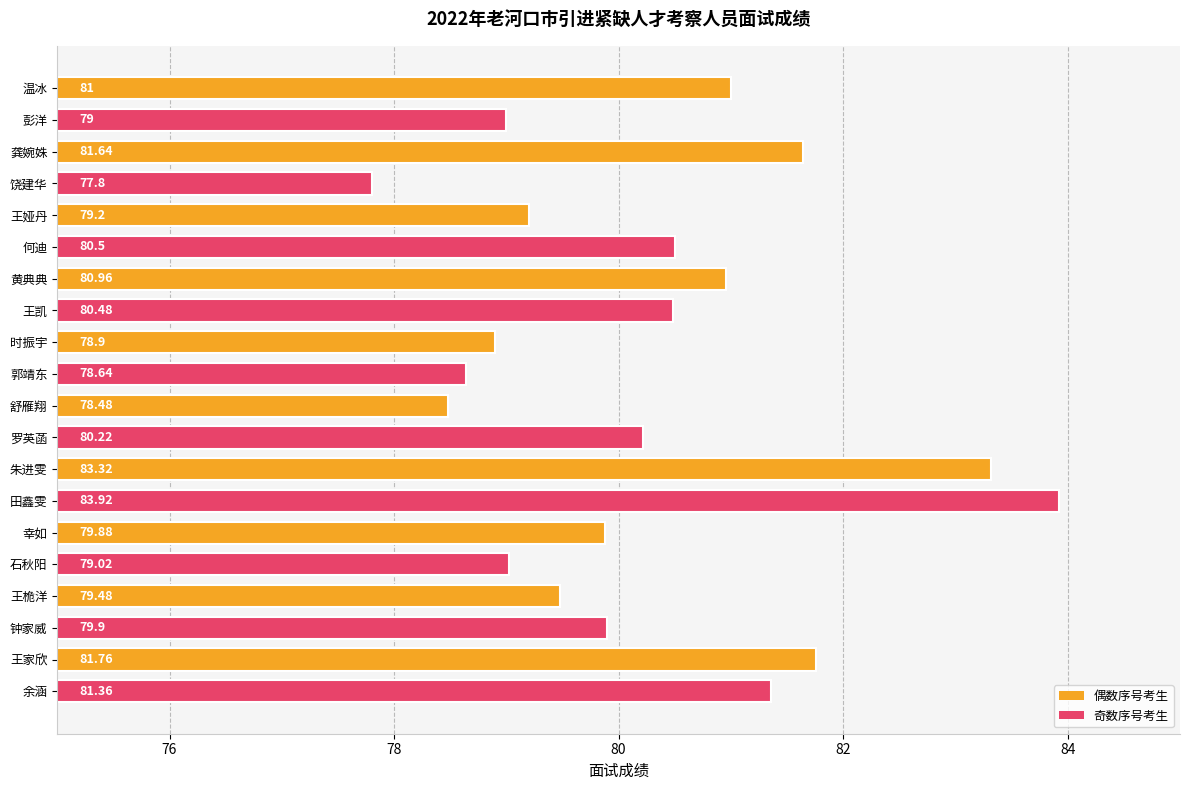

Where is the data nearest to the value 80?

钟家威